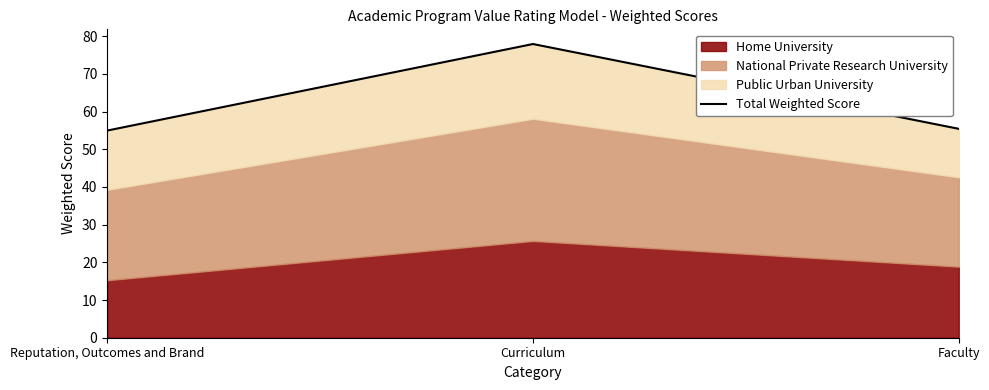

What value does the data have at Reputation, Outcomes and Brand?

55.0